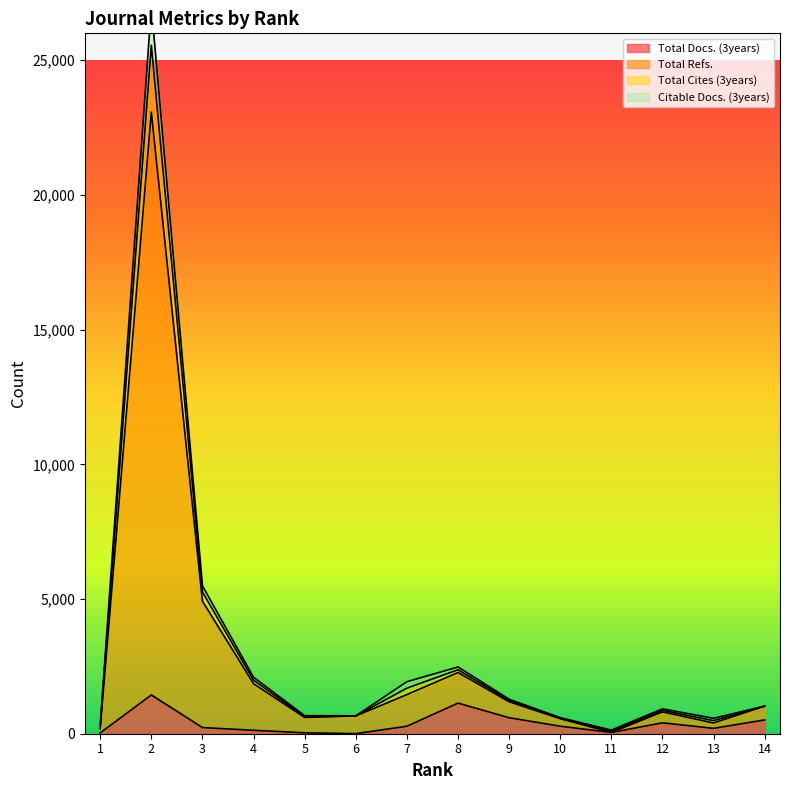

What are all the series names shown in the legend?

Total Docs. (3years), Total Refs., Total Cites (3years), Citable Docs. (3years)